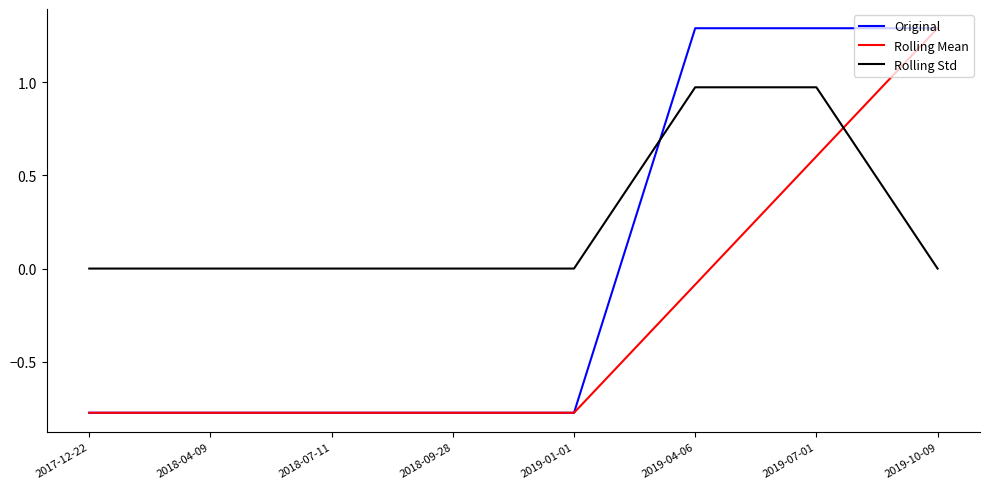

True or false: Rolling Std and Rolling Mean cross at least once.

True